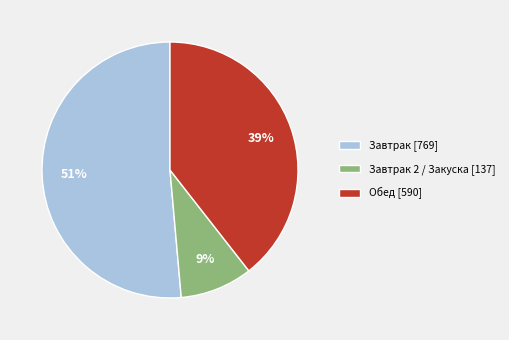

Which category has the smallest portion of the pie?

Завтрак 2 / Закуска [137]